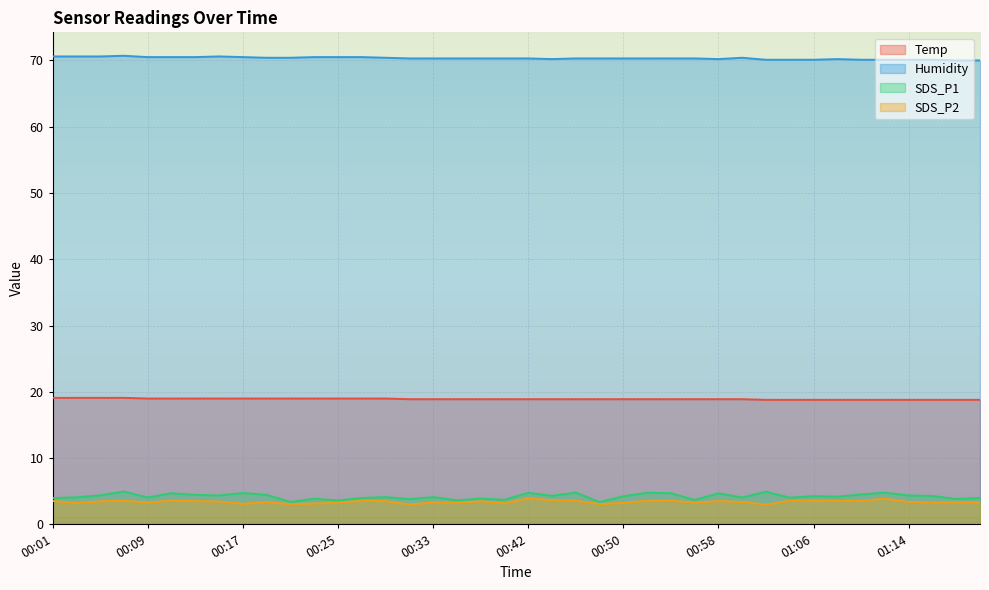

The SDS_P2 series shows 3.4 at 01:00. True or false?

True